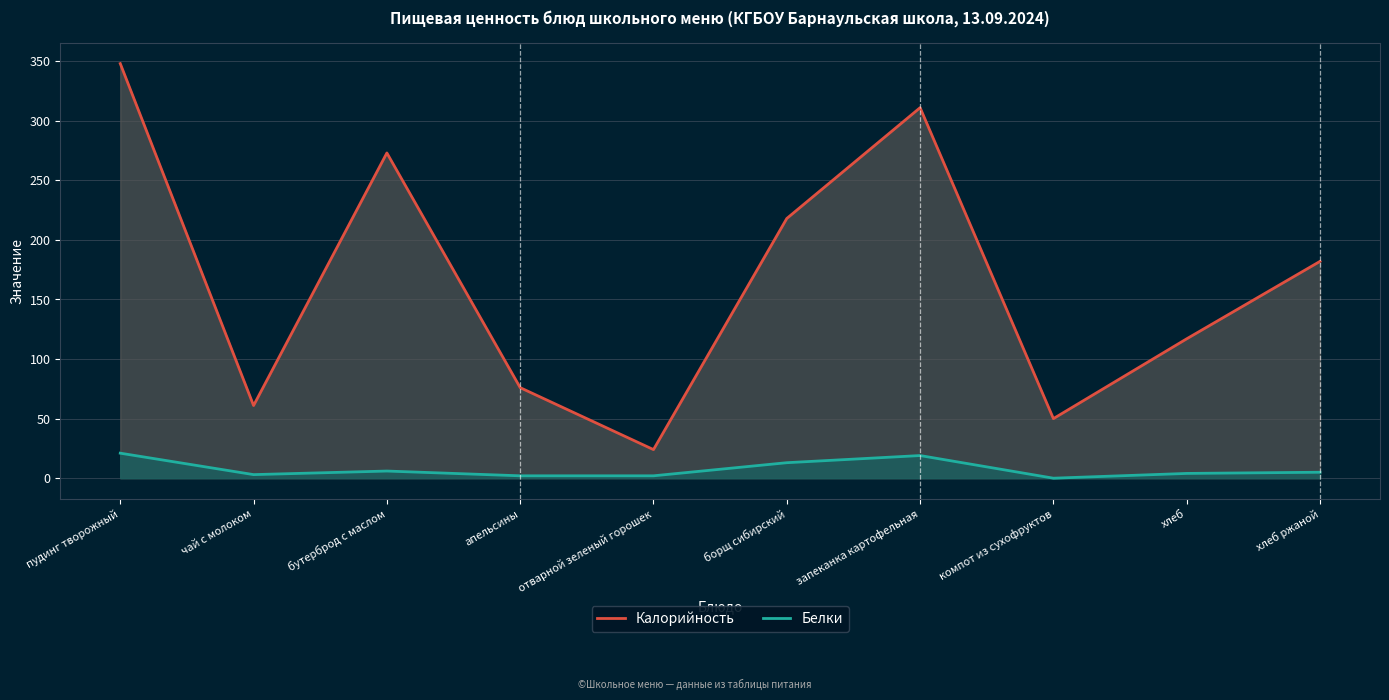

Reading right to left, extract all data points from this chart.

Калорийность: 182	117	50	311	218	24	76	273	61	348
Белки: 5	4	0	19	13	2	2	6	3	21